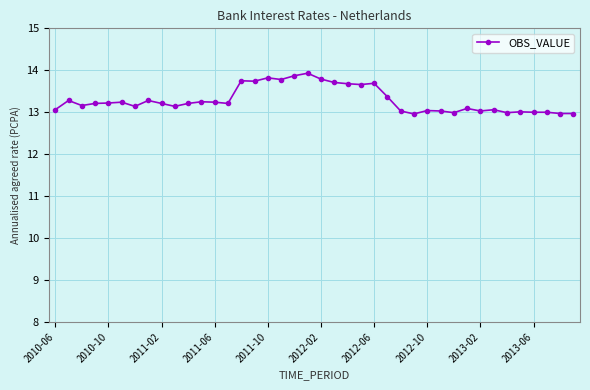

True or false: there are more than 0 points higher than both neighbors.

True